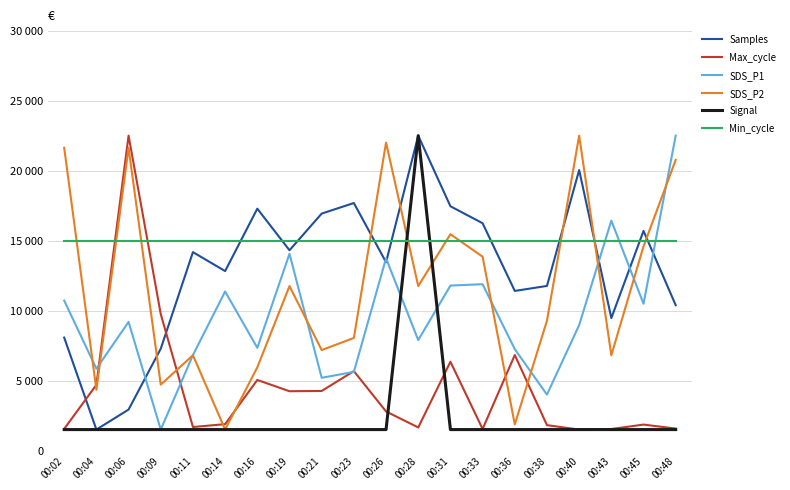

Which series ends up on top after the final intersection of Samples and SDS_P2?

SDS_P2